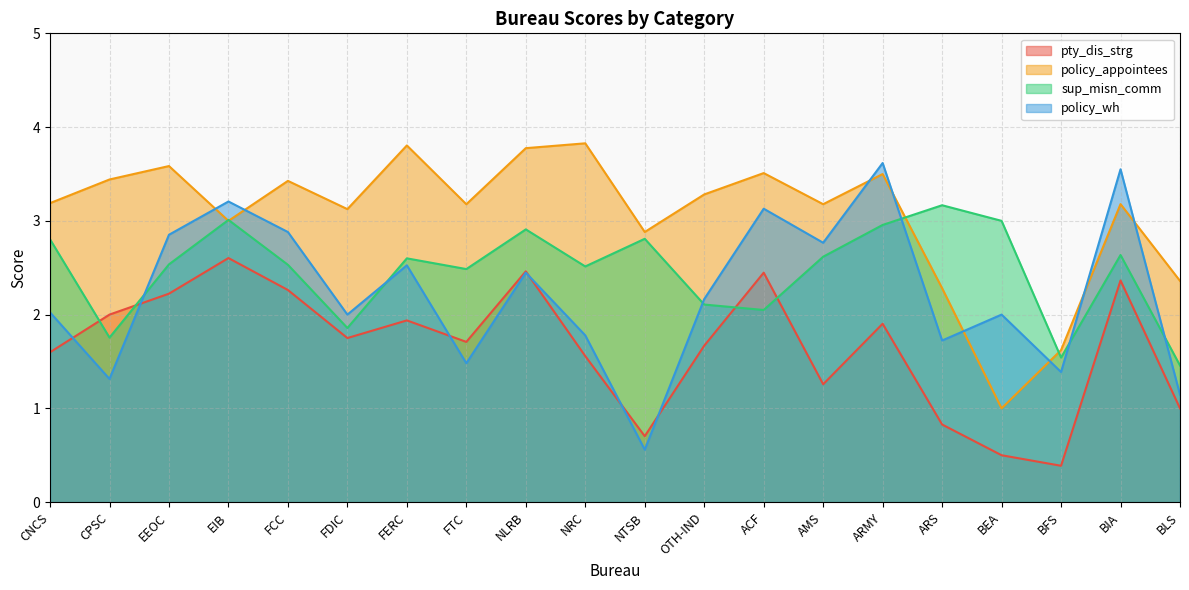

In sup_misn_comm, how many points are higher than both neighbors (excluding endpoints)?

6